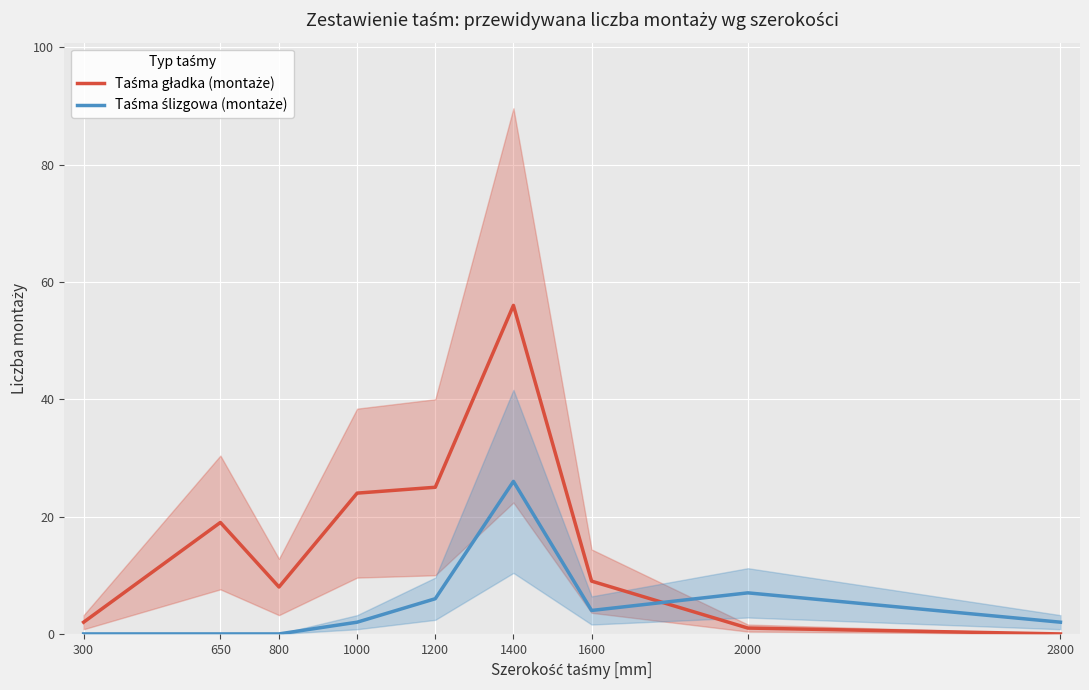

True or false: Taśma ślizgowa (montaże) has more than 0 interior local peaks.

True